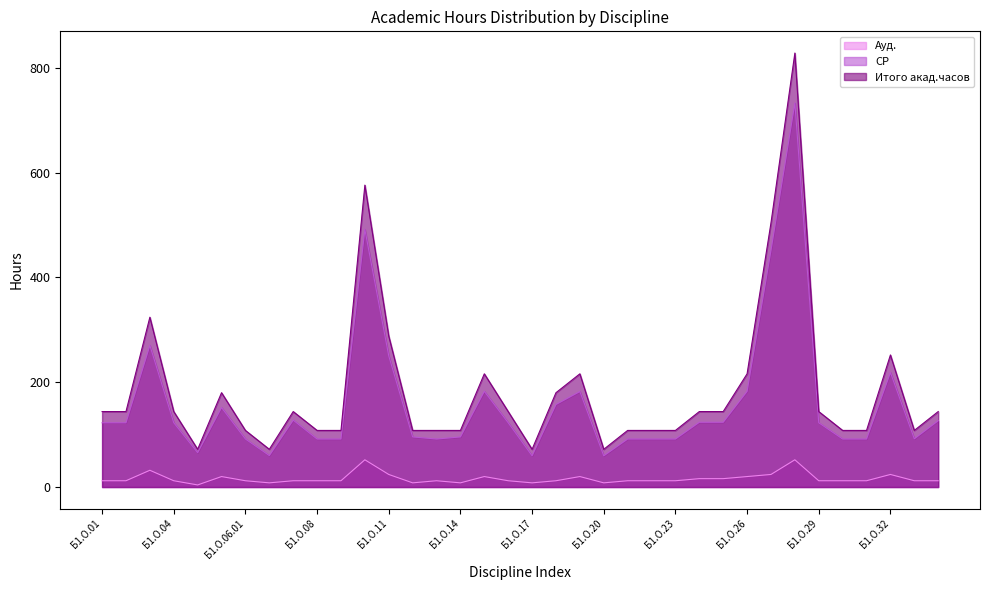

What is the sum of the СР values at Б1.О.25 and Б1.О.30?

215.2